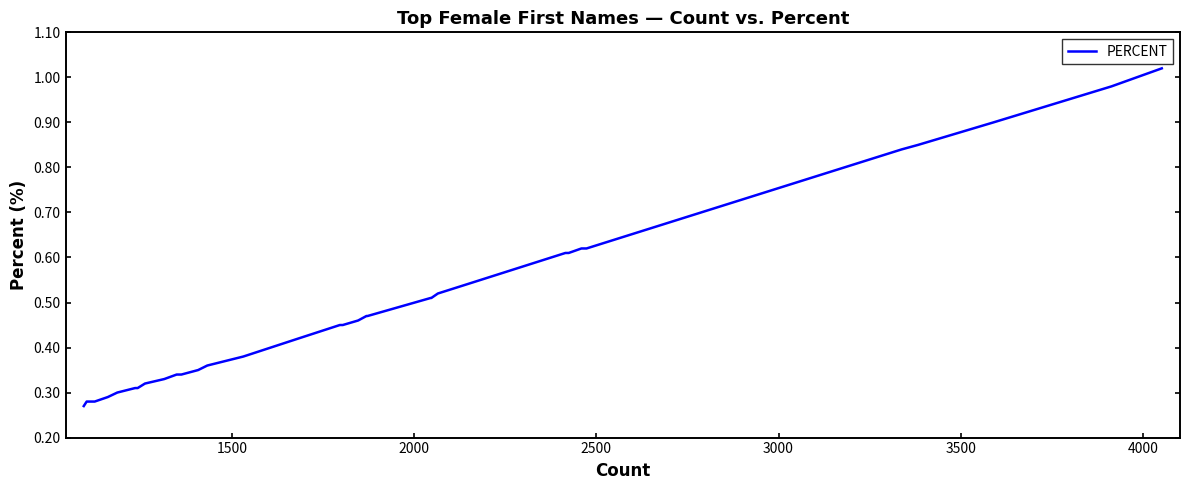

Is this an area chart (filled region under the line)?

No